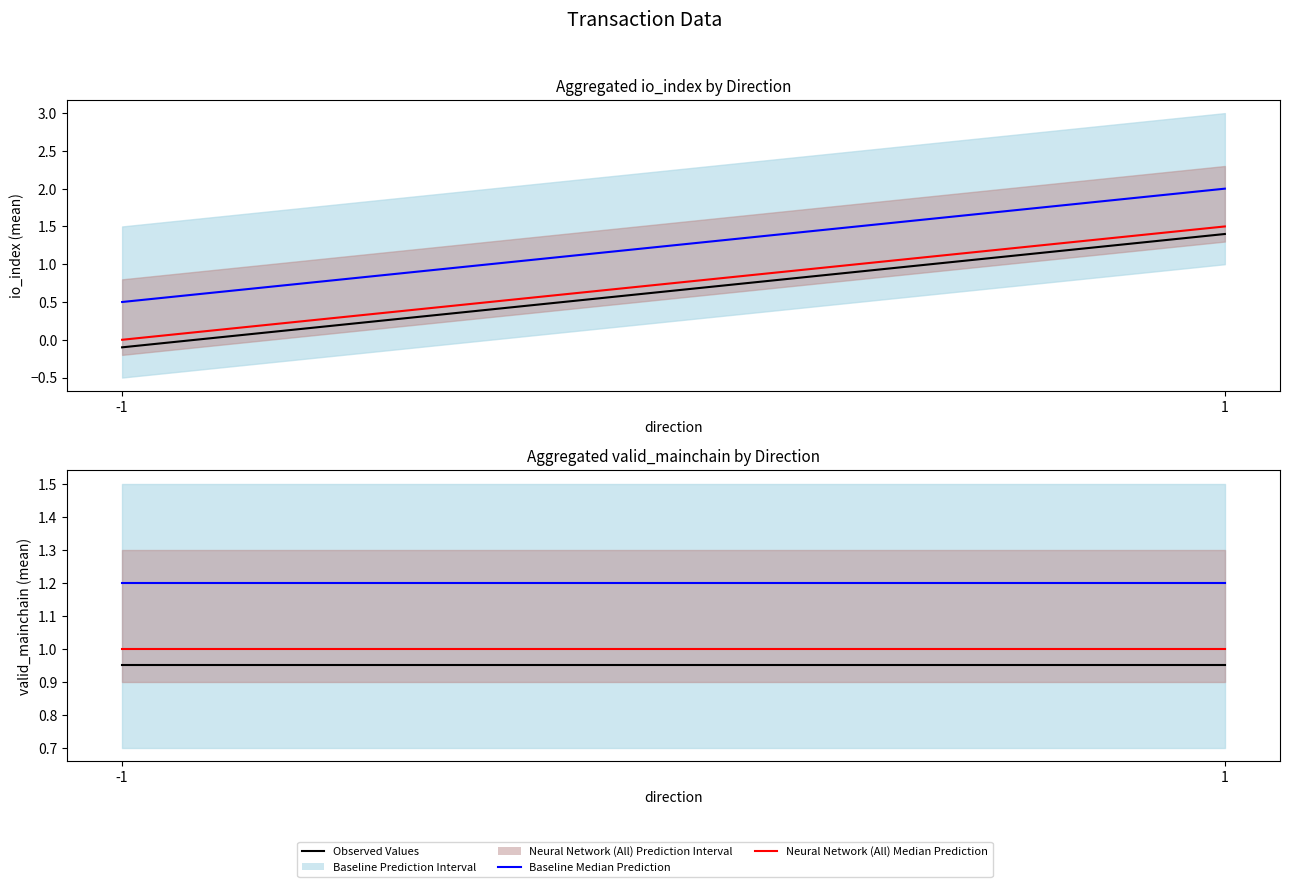

The Baseline Median Prediction series shows 1.2 at -1. True or false?

True